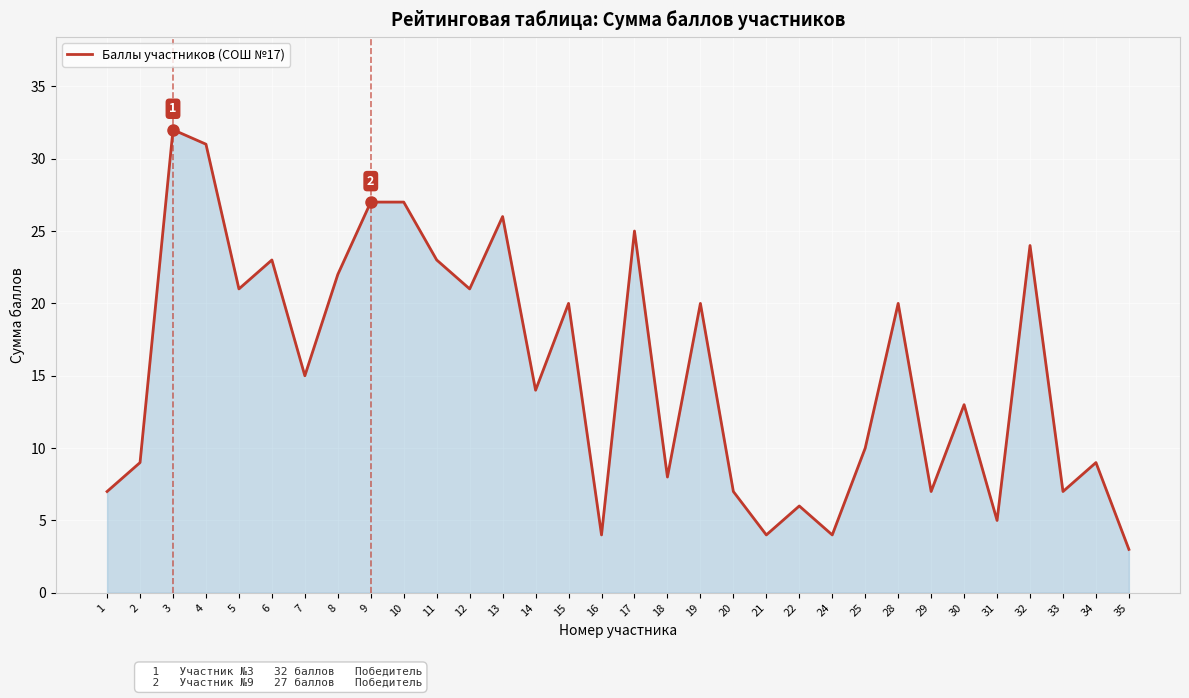

Between 19 and 29, which is larger?

19